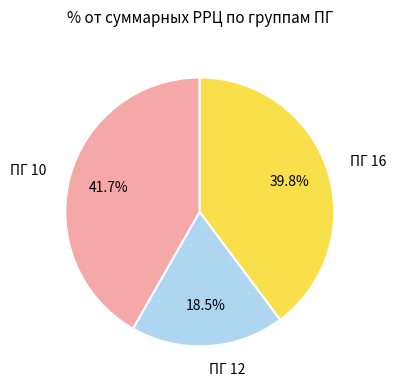

Does any single category account for the majority?

No